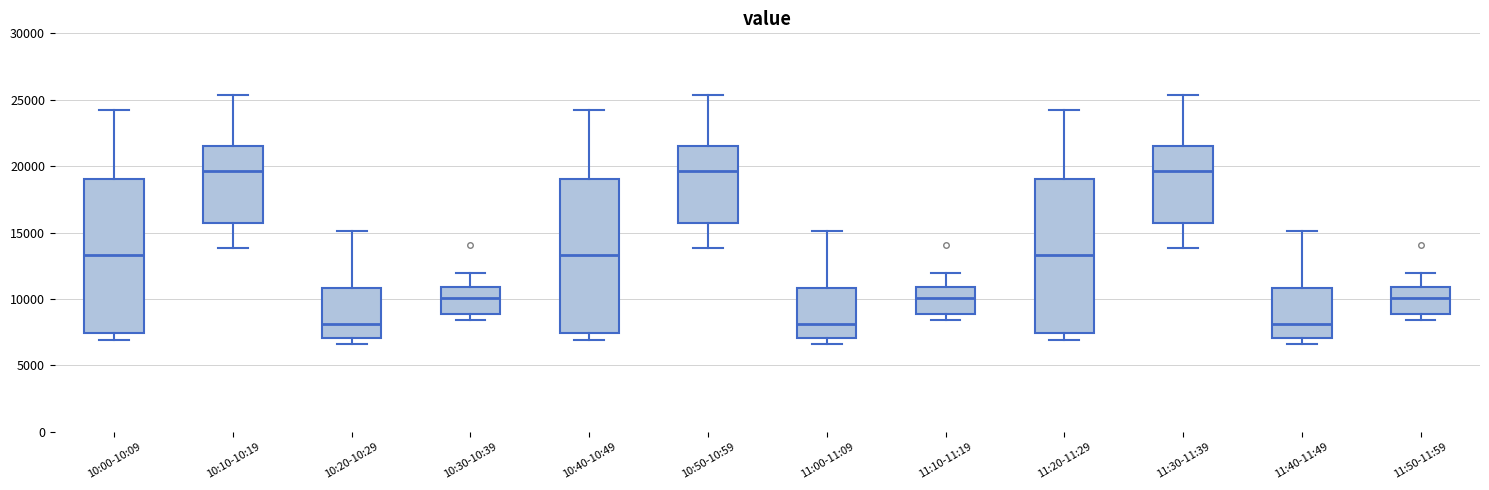

Reading left to right, read every box against the y-axis: the position of its median line, the range the box covers, and the ends of its whiskers. The values are not printed on the chart, so give them approximately, as read against the axis.

10:00-10:09: median 13500, box 7500 to 19000, whiskers 7000 to 24000
10:10-10:19: median 19500, box 16000 to 21500, whiskers 14000 to 25500
10:20-10:29: median 8000, box 7000 to 11000, whiskers 6500 to 15000
10:30-10:39: median 10000, box 9000 to 11000, whiskers 8500 to 12000
10:40-10:49: median 13500, box 7500 to 19000, whiskers 7000 to 24000
10:50-10:59: median 19500, box 16000 to 21500, whiskers 14000 to 25500
11:00-11:09: median 8000, box 7000 to 11000, whiskers 6500 to 15000
11:10-11:19: median 10000, box 9000 to 11000, whiskers 8500 to 12000
11:20-11:29: median 13500, box 7500 to 19000, whiskers 7000 to 24000
11:30-11:39: median 19500, box 16000 to 21500, whiskers 14000 to 25500
11:40-11:49: median 8000, box 7000 to 11000, whiskers 6500 to 15000
11:50-11:59: median 10000, box 9000 to 11000, whiskers 8500 to 12000